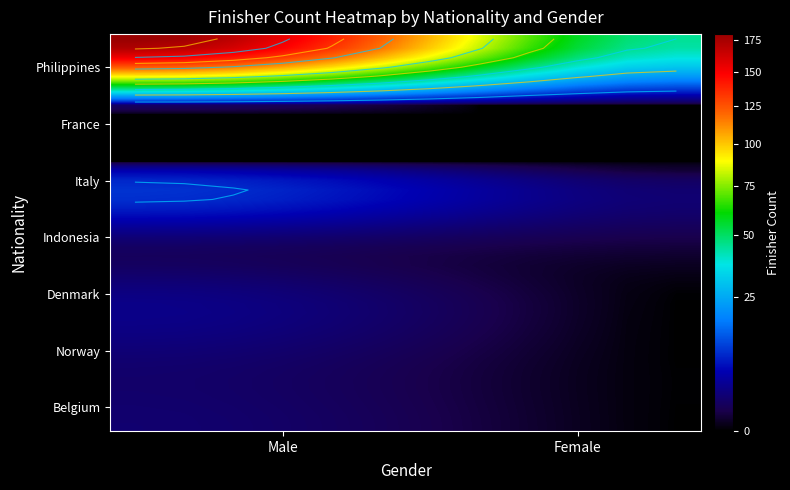

What is the sum of the values at Belgium_Female and Philippines_Female?

45